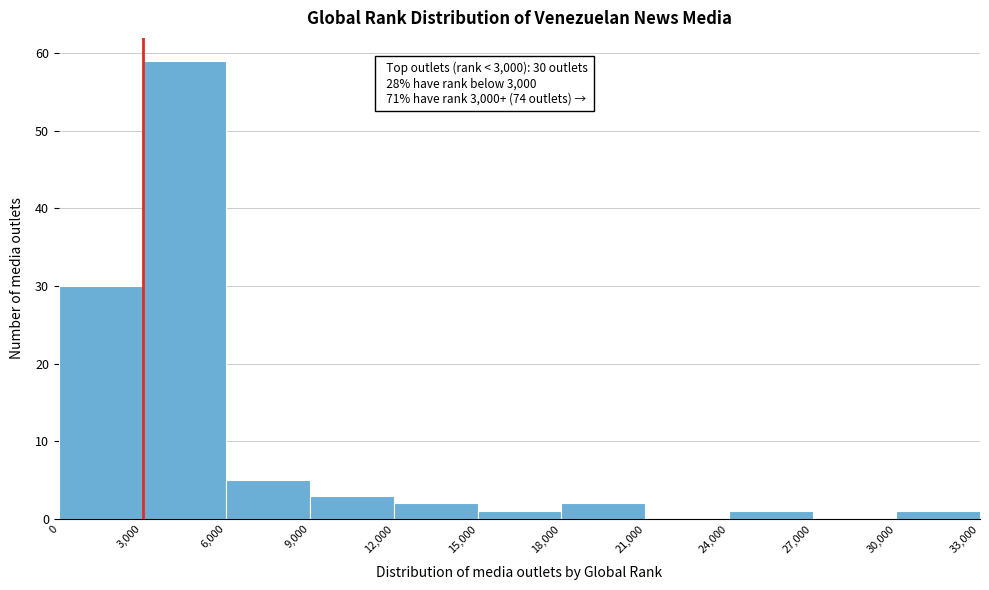

Over which range of the x-axis is the bar tallest?

3,000 to 6,000